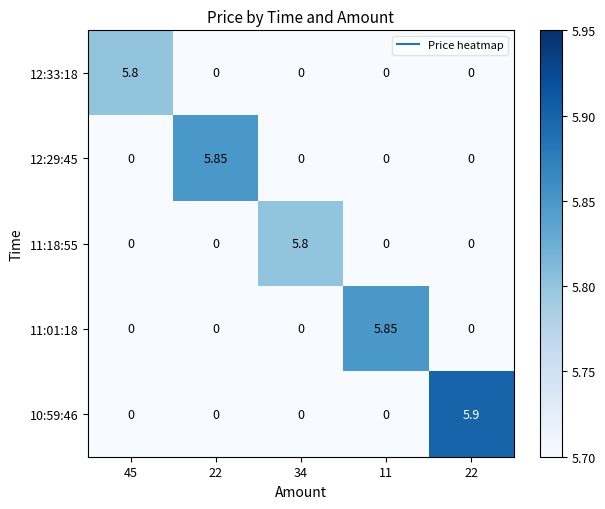

At how many categories does at least one series exceed 4?

5